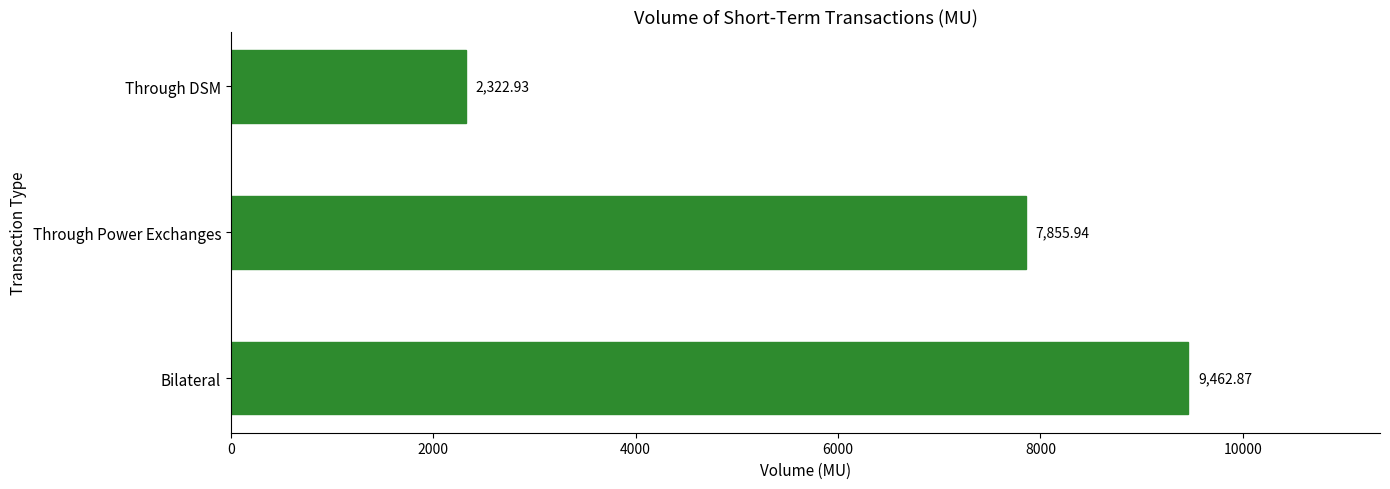

Are the bars grouped side by side (vs. stacked)?

No